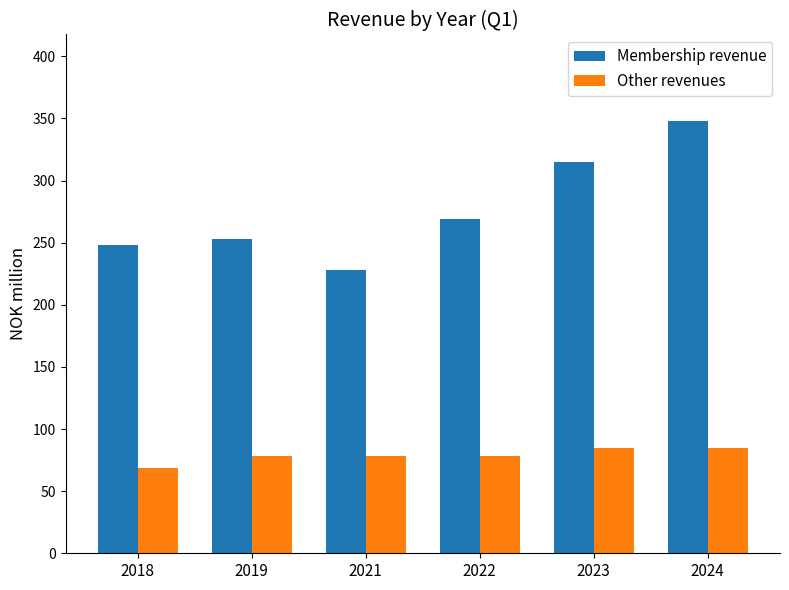

What is the value of the Membership revenue bar at the 1st from the left?

248